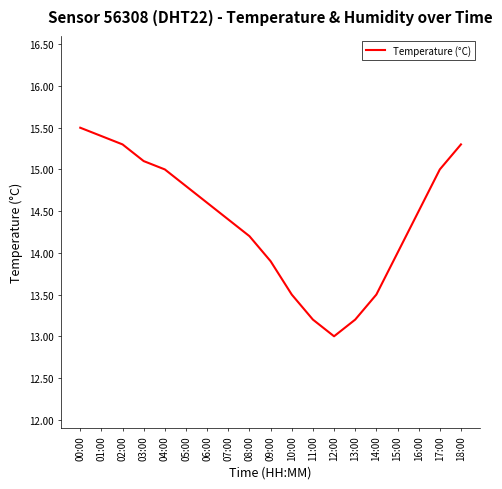

What position from the right is 16:00?

3